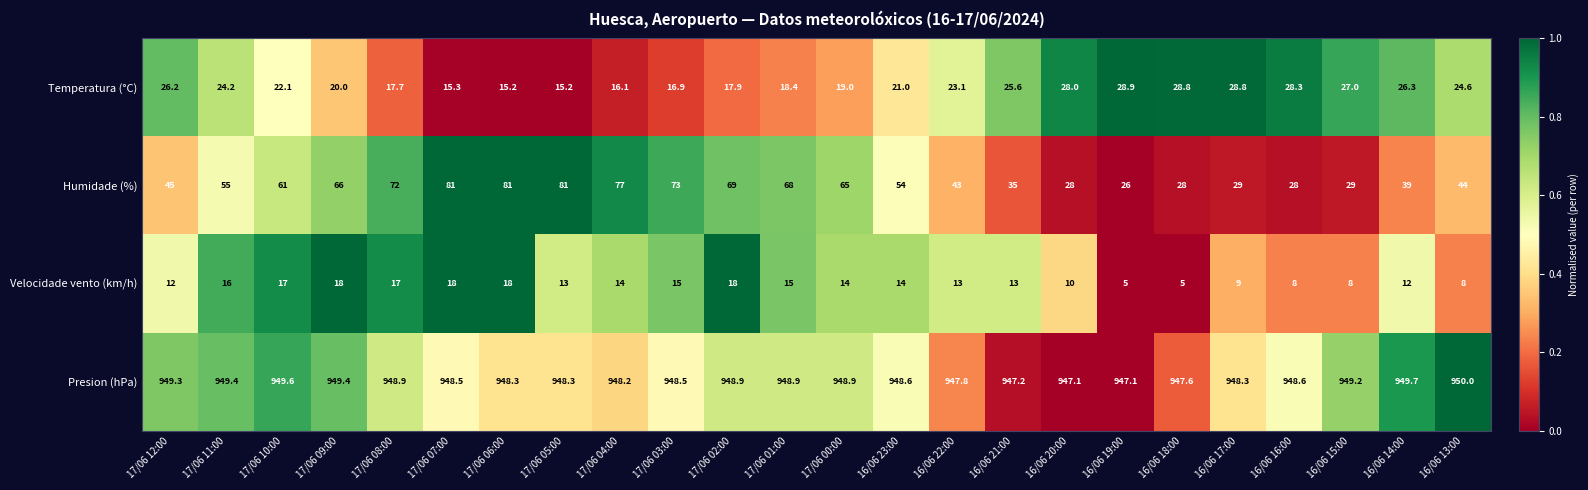

What is the total value across all series at 16/06 22:00?

1026.9